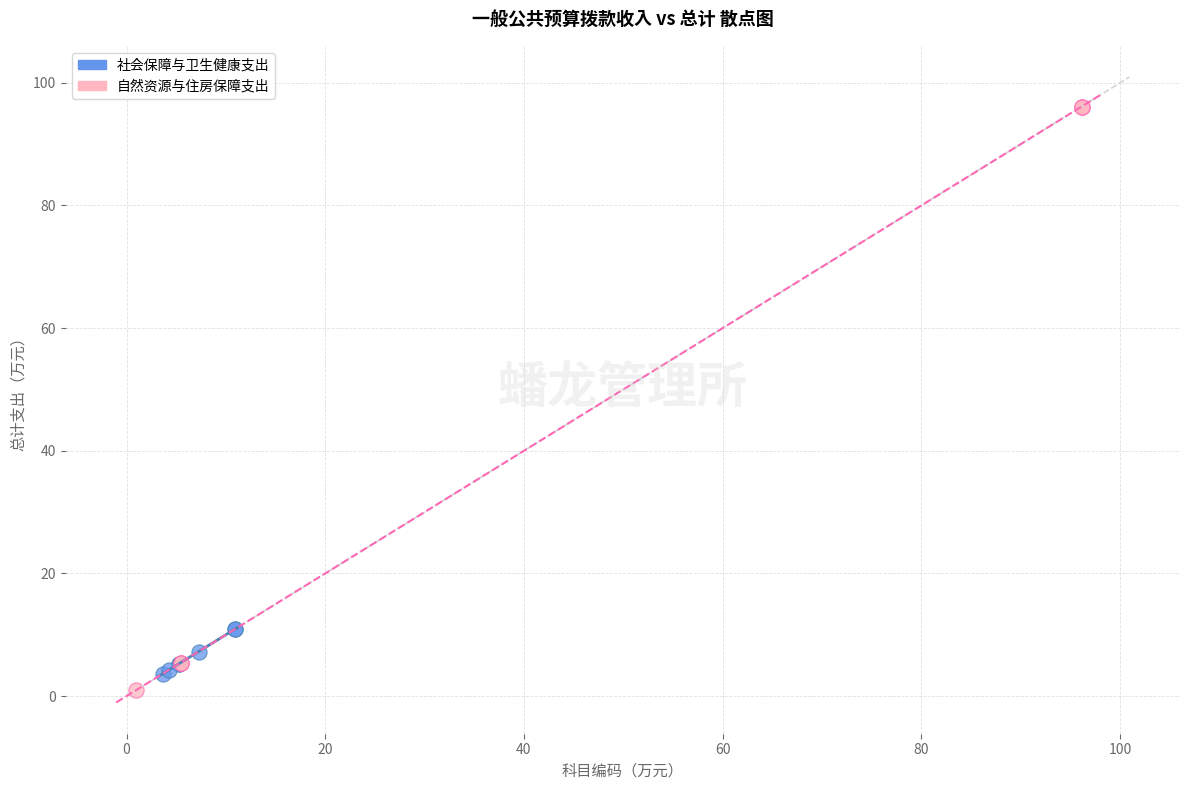

Which series has the largest Y range (max minus min)?

自然资源与住房保障支出